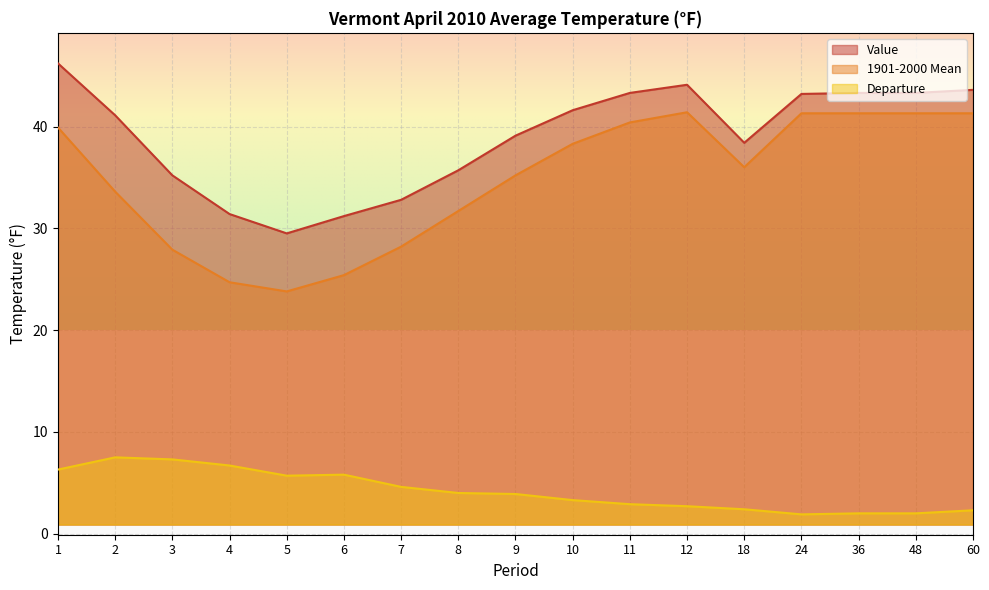

At which category is the sum across all series the highest?

1